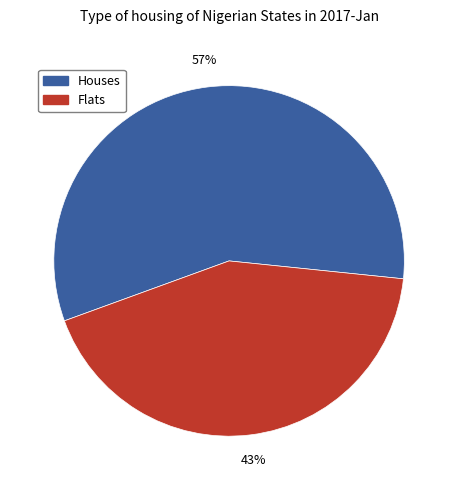

Is it true that Flats is 35% of the pie?

False